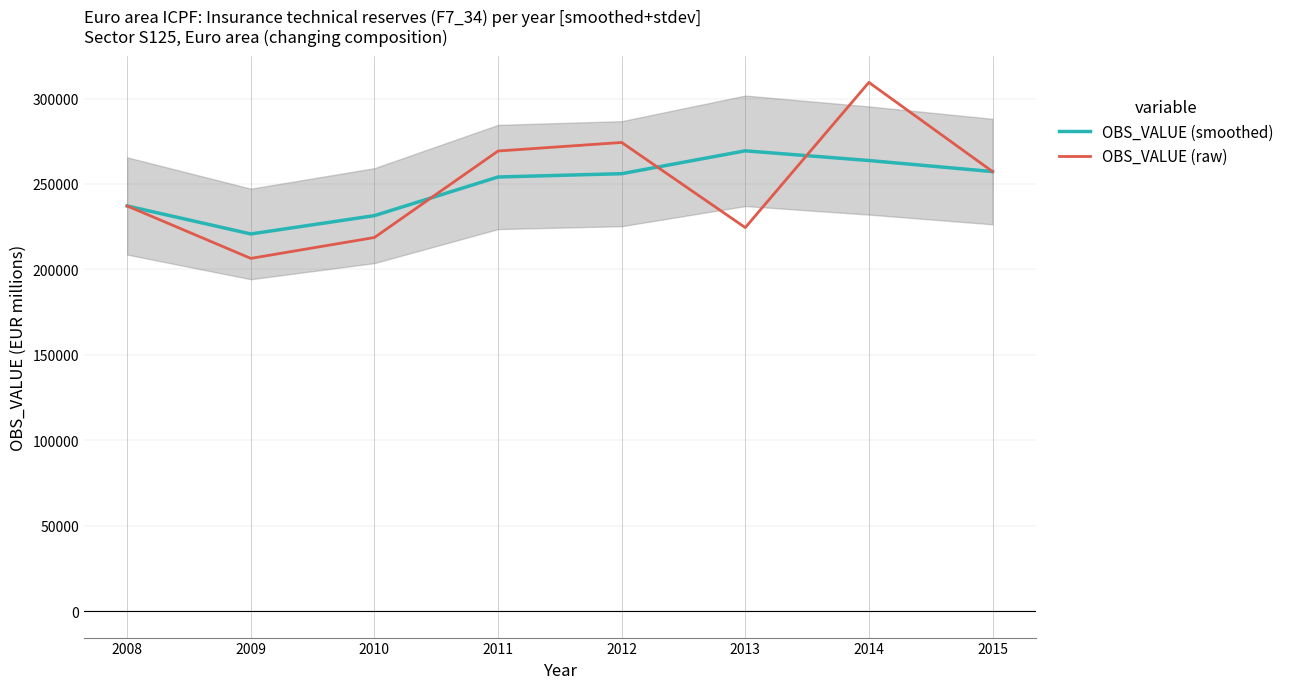

Which series changed the most between 2012 and 2015?

OBS_VALUE (raw)